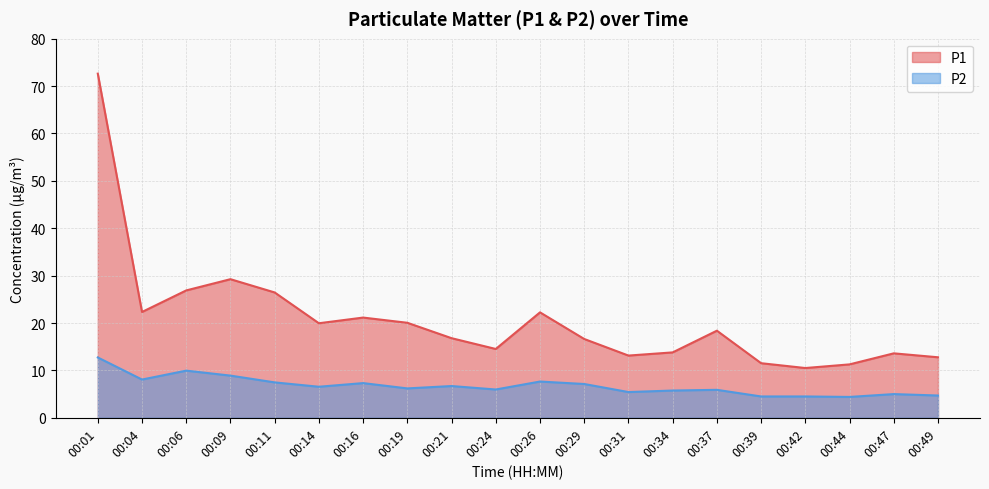

At which category is the sum across all series the highest?

00:01